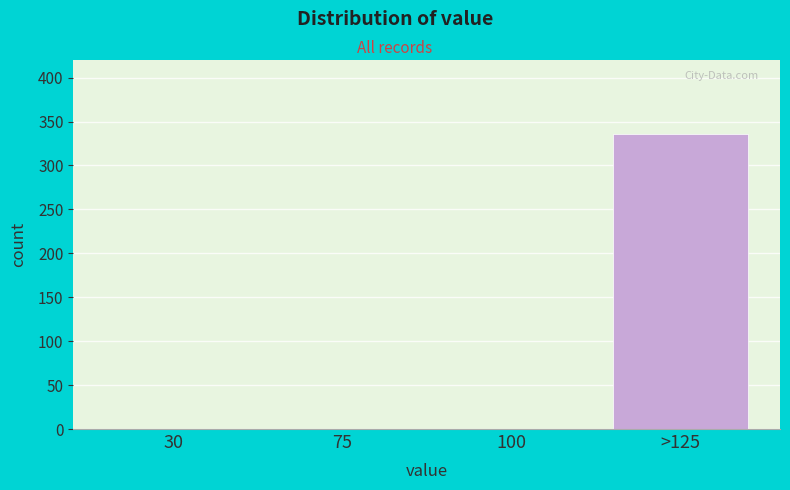

Reading left to right, list all the values displayed in this chart.

30=0	75=0	100=0	>125=336